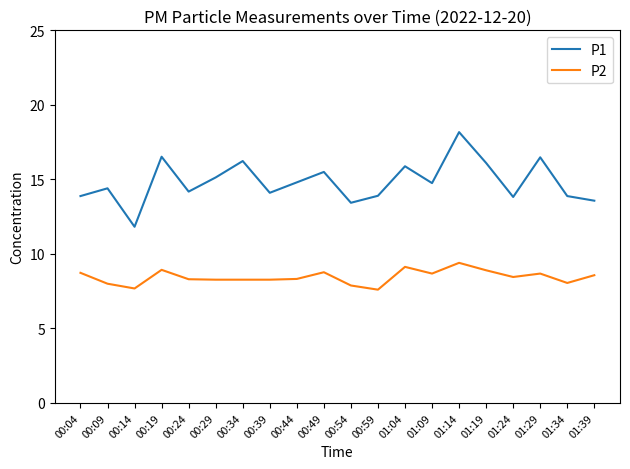

Which series has the widest spread of values?

P1